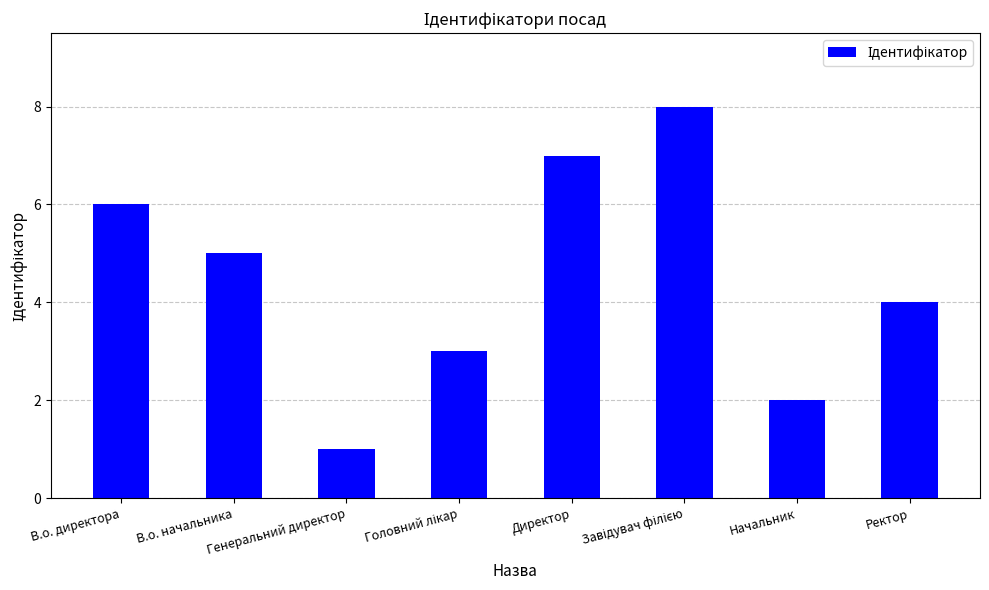

How many values are below 5?

4